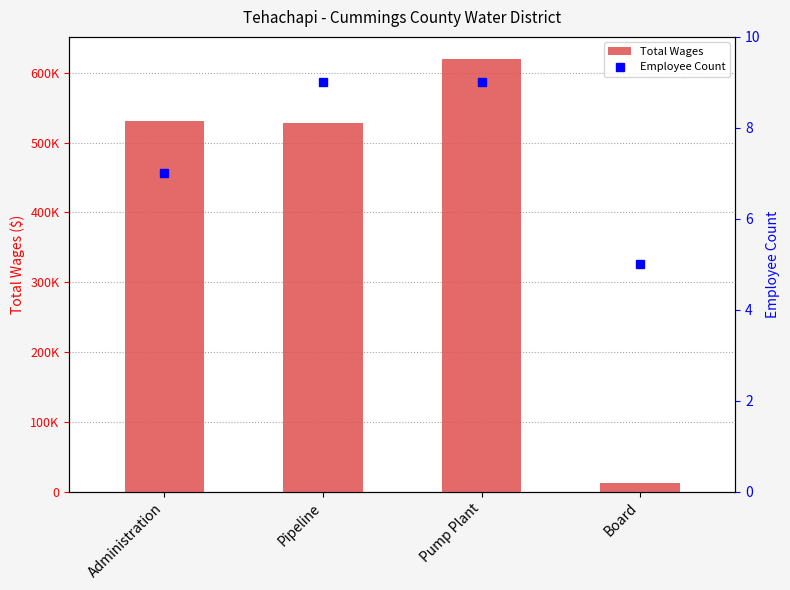

How many groups of bars are there?

4